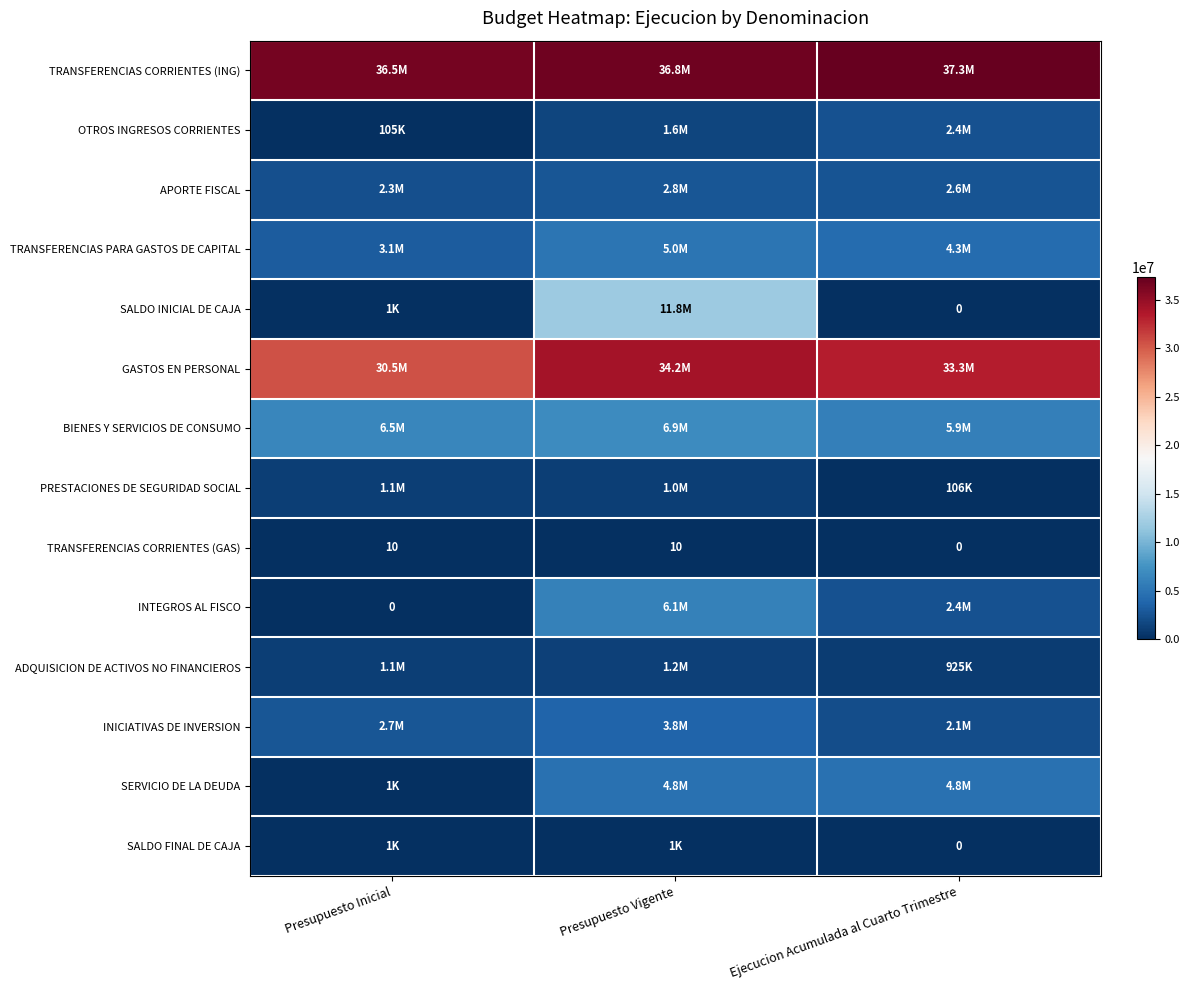

What is the minimum value for BIENES Y SERVICIOS DE CONSUMO?

5899519